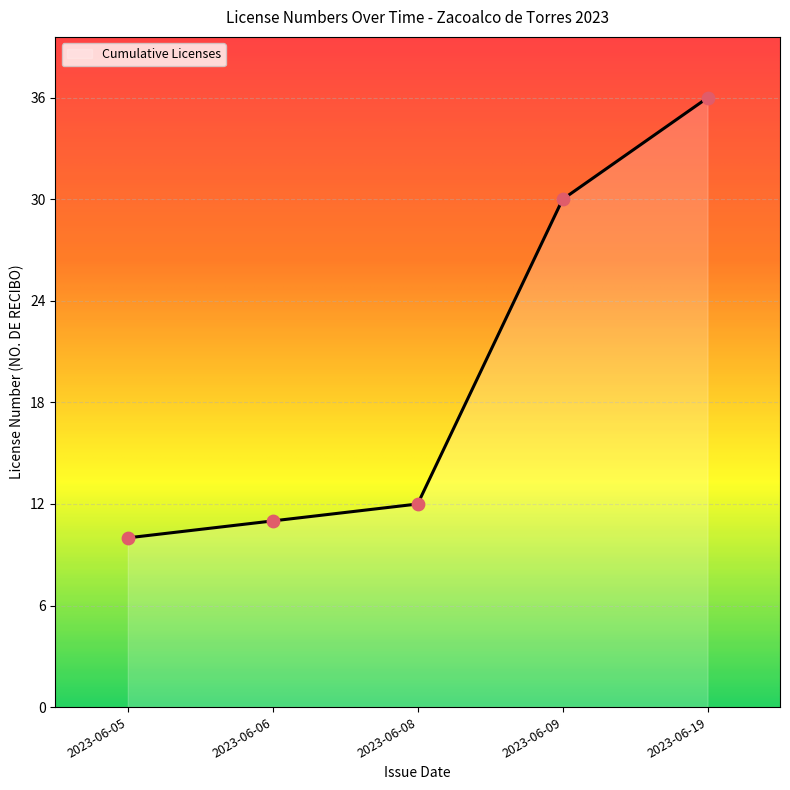

What is the change in value from 2023-06-05 to 2023-06-09?

+20